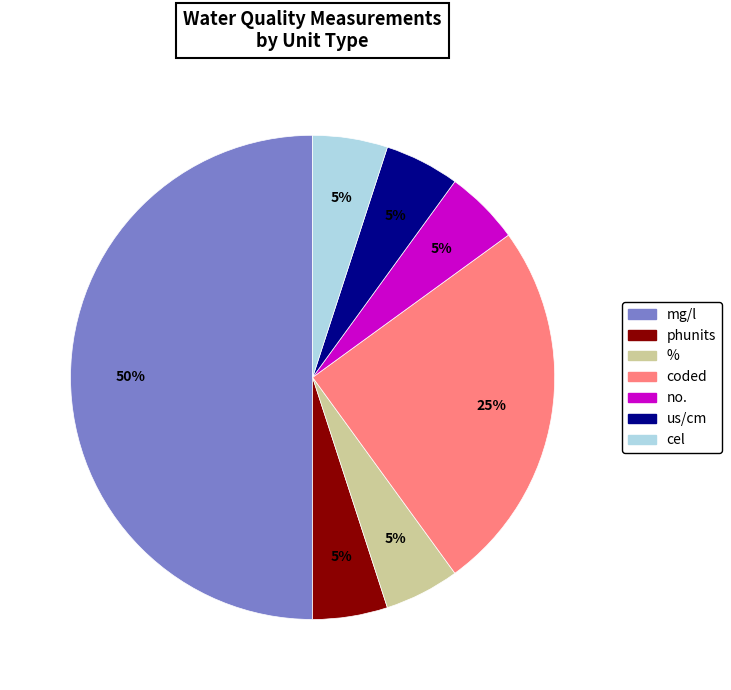

Which category has the biggest portion of the pie?

mg/l